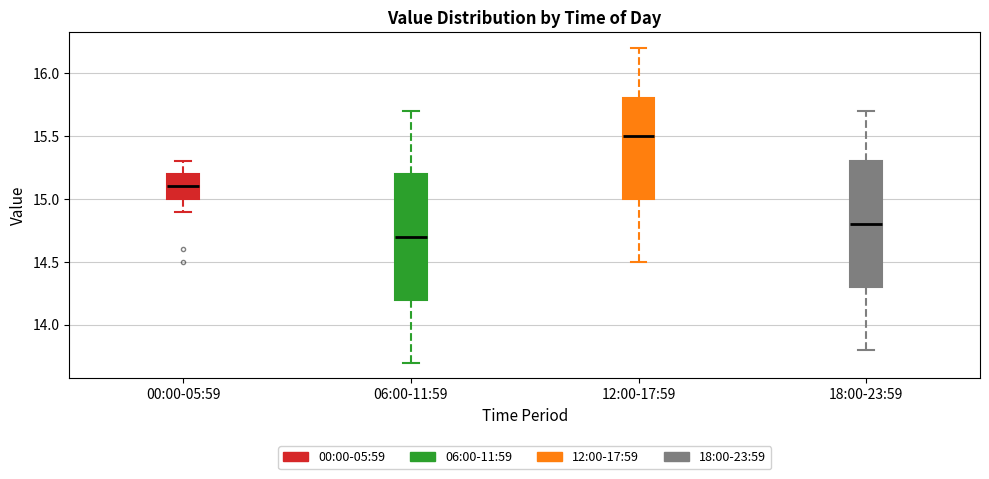

Where is the upper edge of the box for 12:00-17:59 on the y-axis? The values are not printed on the chart, so give them approximately, as read against the axis.

15.8